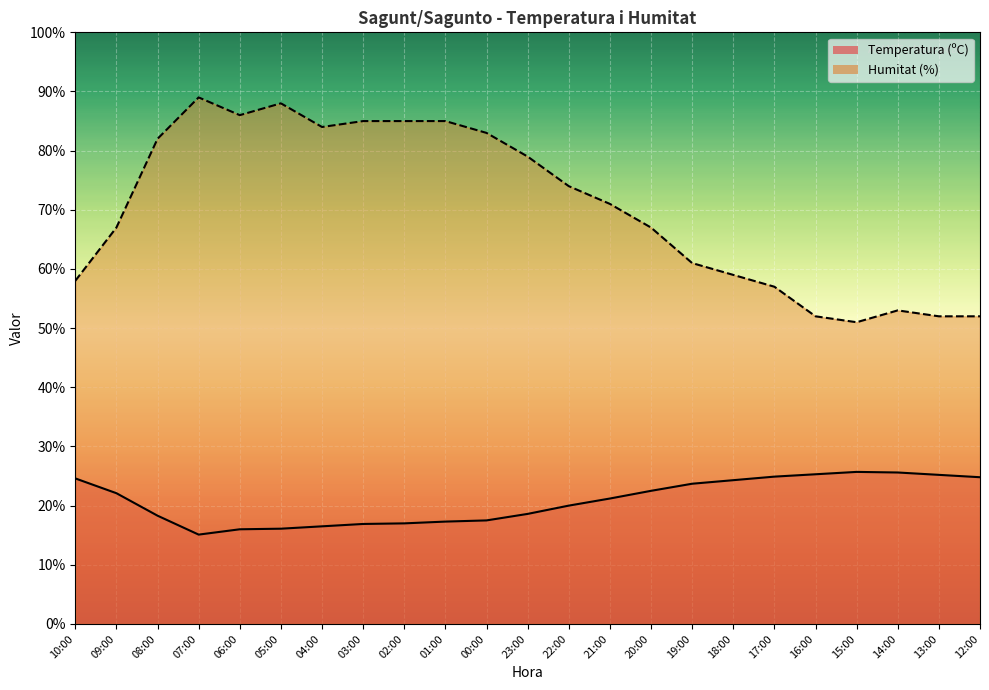

Read the Humitat (%) value at 23:00.

79.0